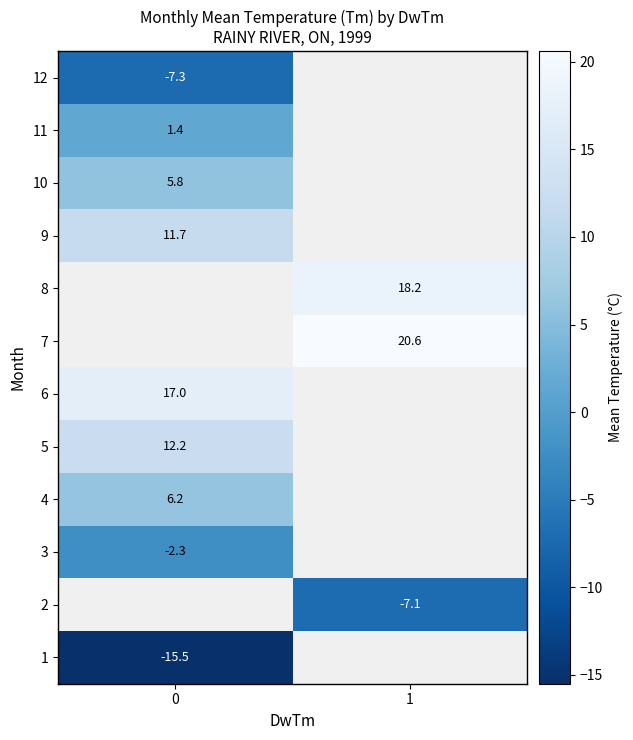

The 9 series shows 19.4 at 0. True or false?

False